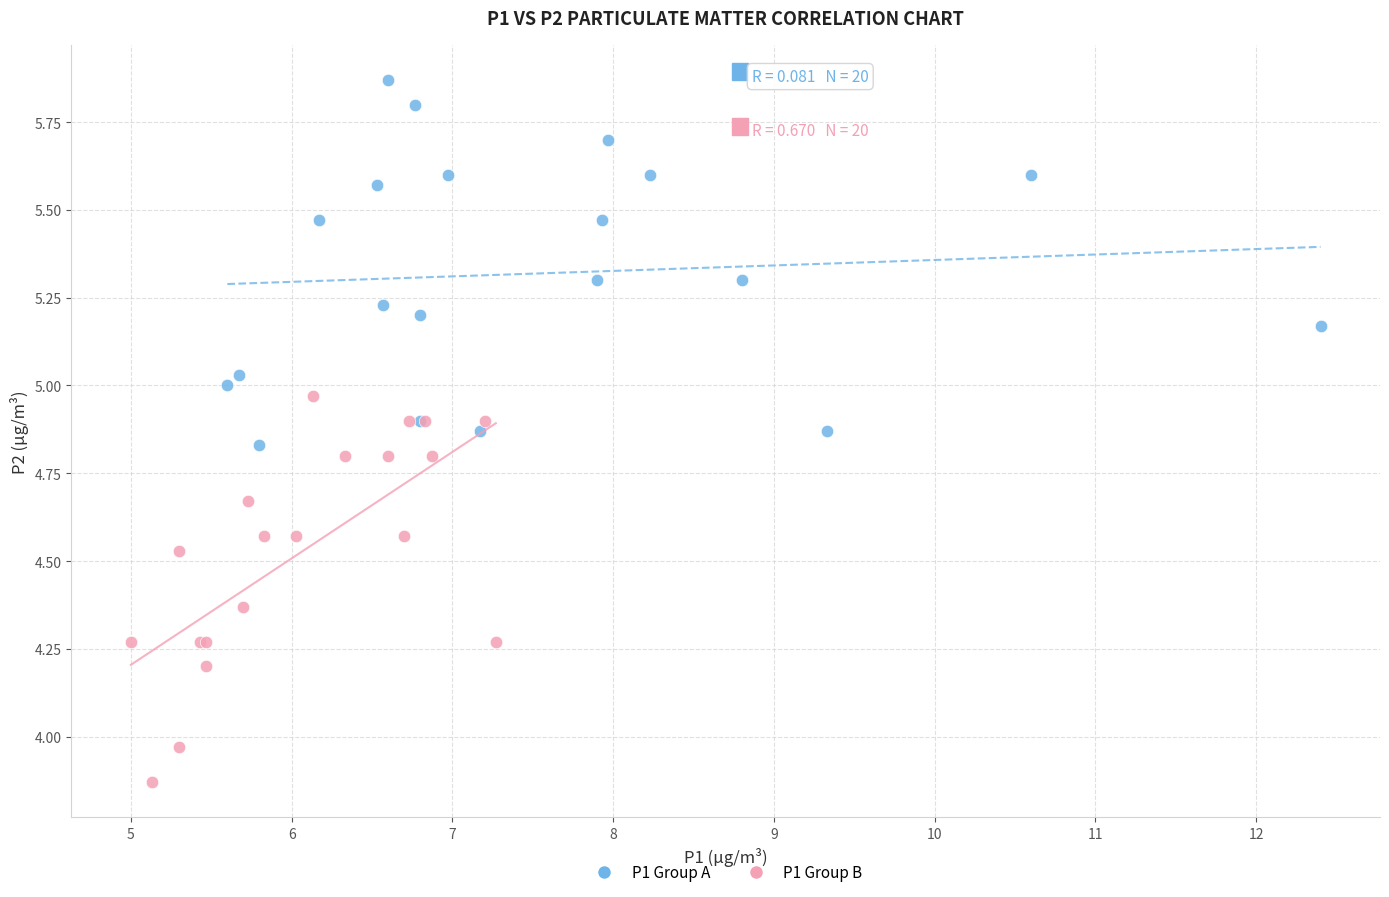

Which series reaches the maximum Y coordinate?

P1 Group A